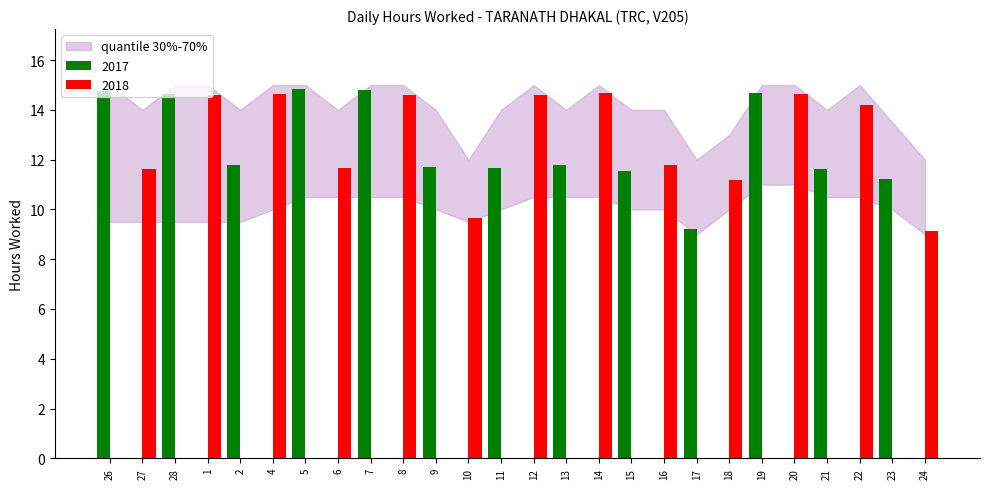

Reading right to left, transcribe all the data shown in this chart.

24=9.1	23=11.2	22=14.2	21=11.6	20=14.7	19=14.7	18=11.2	17=9.2	16=11.8	15=11.6	14=14.7	13=11.8	12=14.6	11=11.7	10=9.6	9=11.7	8=14.6	7=14.8	6=11.7	5=14.9	4=14.7	2=11.8	1=14.6	28=14.7	27=11.6	26=14.8